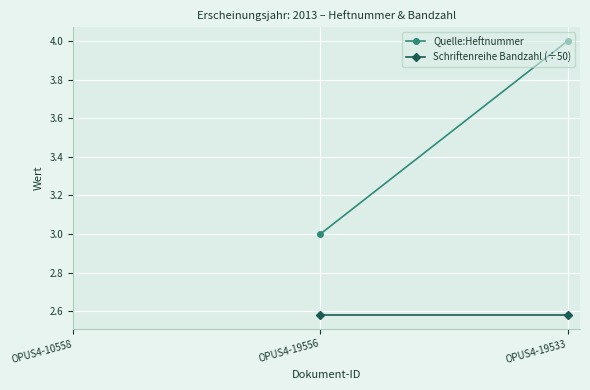

True or false: Quelle:Heftnummer has a value of 3.0 at OPUS4-19556.

True